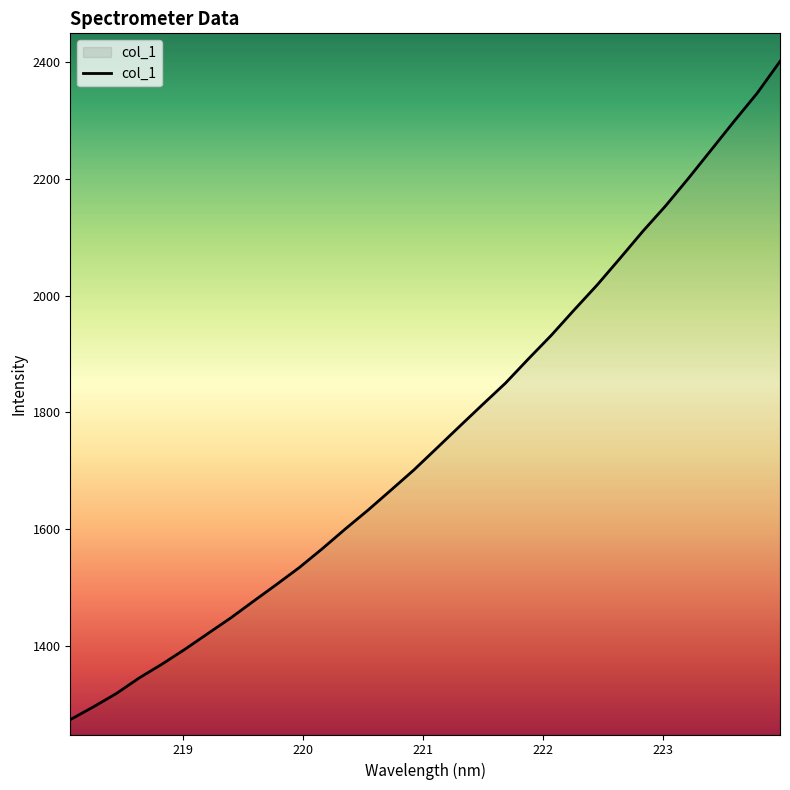

How many lines are shown in the chart?

1